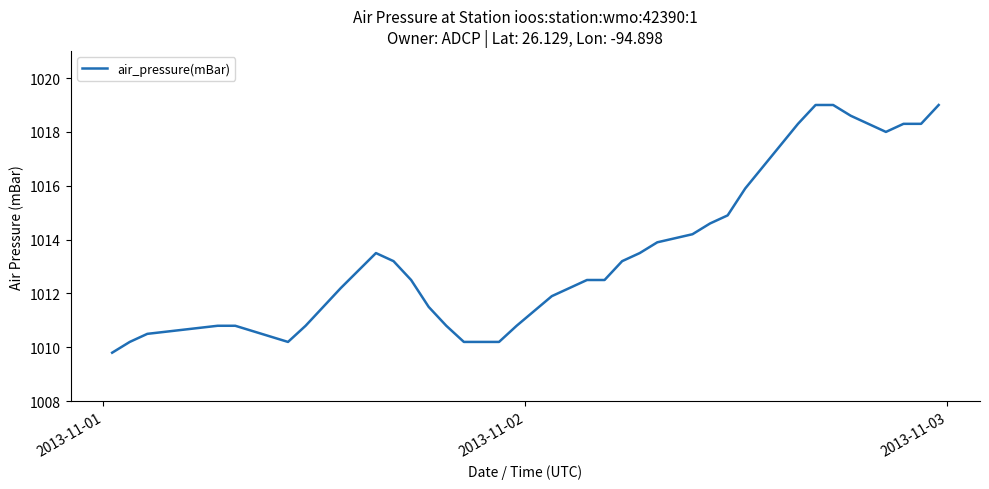

What is the difference between the maximum and minimum values?

9.2